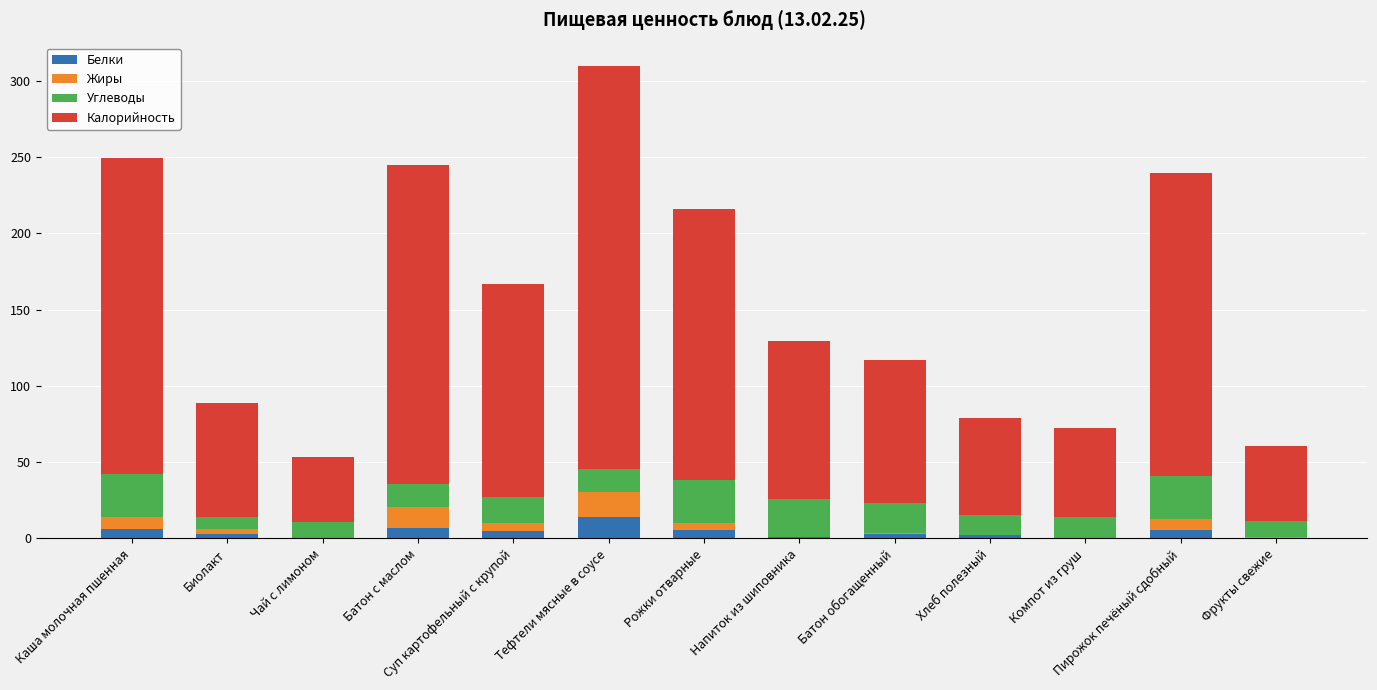

At which category is the sum across all series the highest?

Тефтели мясные в соусе